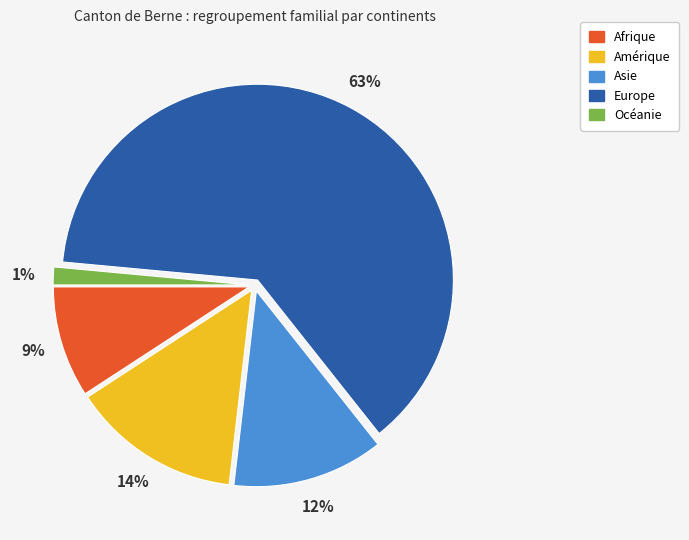

To the nearest percent, what portion does Amérique represent?

14%